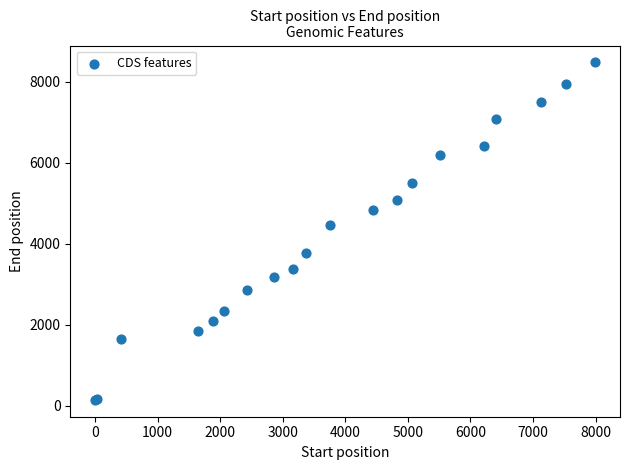

What Y value in the scatter plot is closest to 4311?

4453